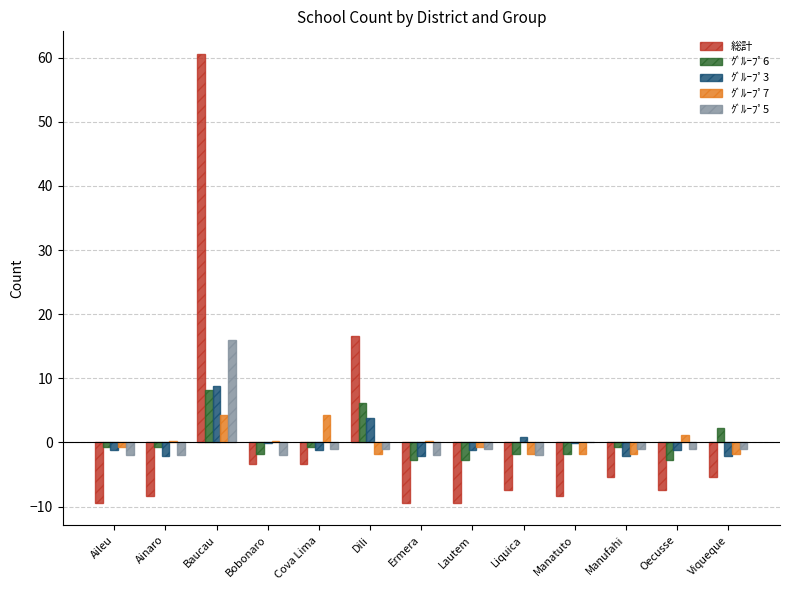

The value of ｸﾞﾙｰﾌﾟ7 at Manatuto is -1.8. True or false?

True